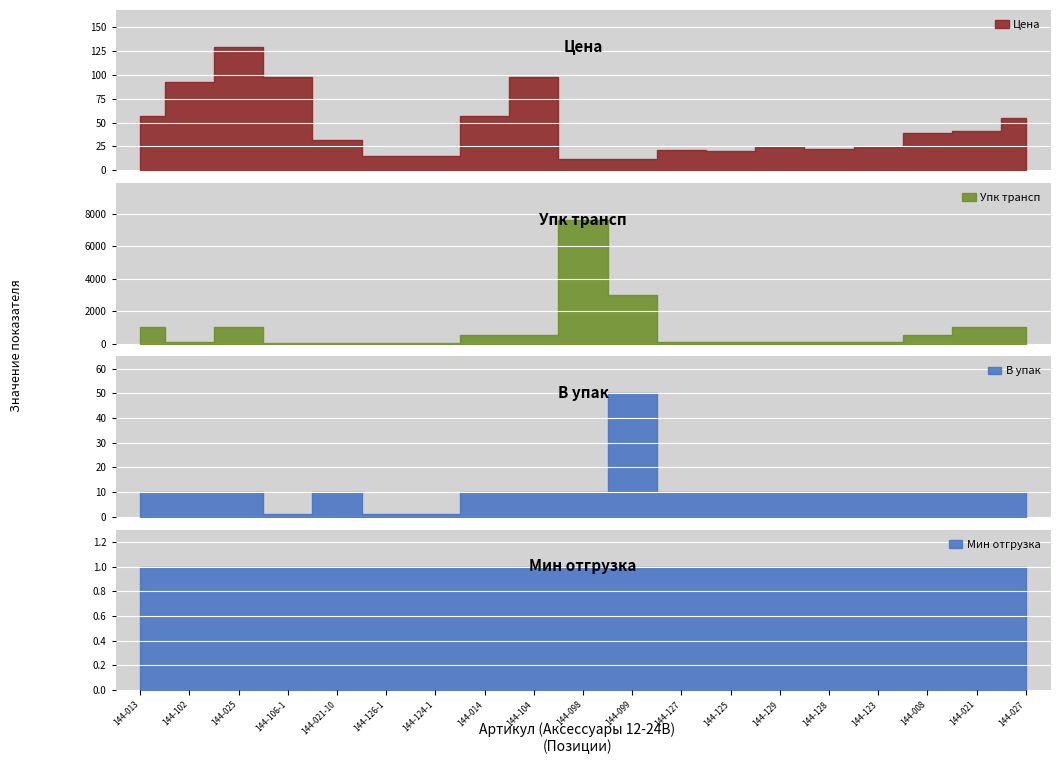

How many data points in Упк трансп are less than 100?

4